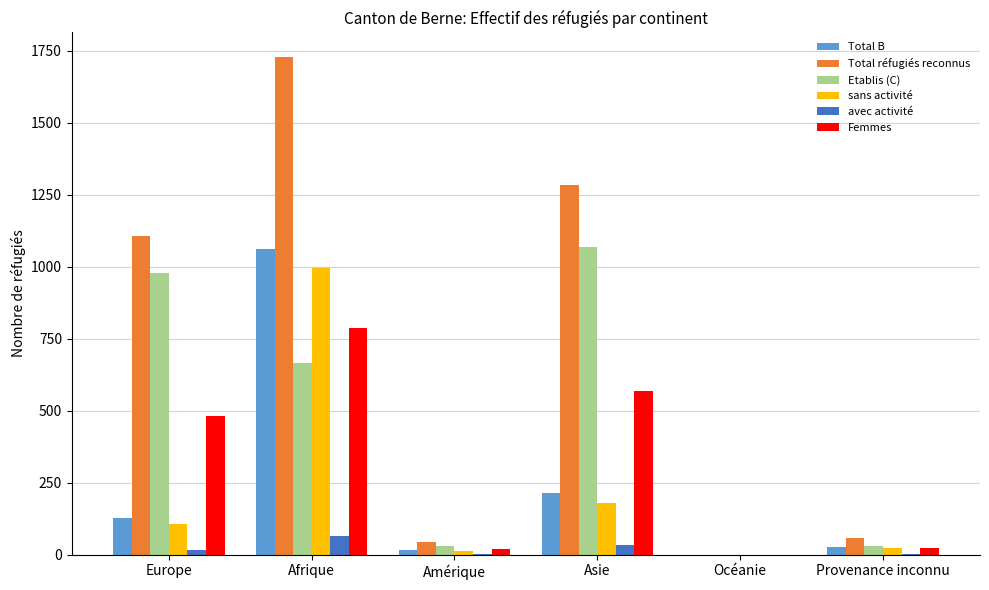

The value of Etablis (C) at Europe is 979. True or false?

True